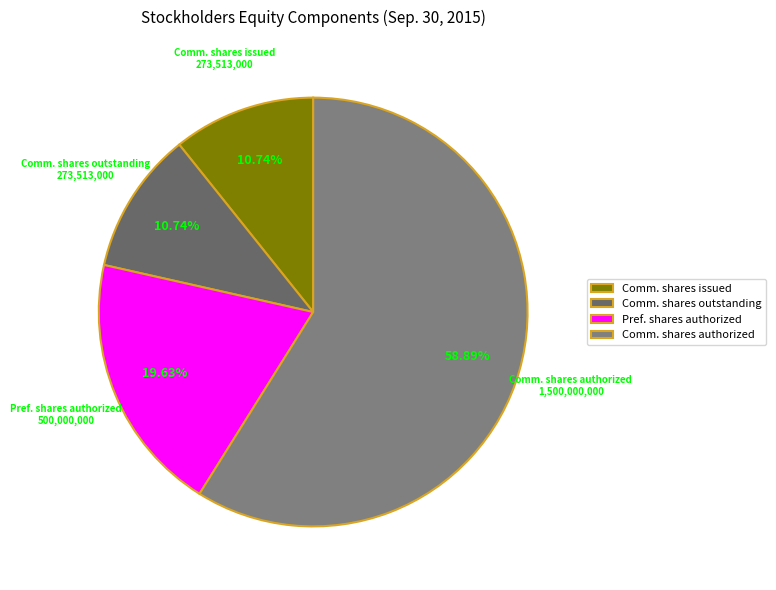

Approximately how many times larger is the value at Comm. shares outstanding compared to Pref. shares authorized?

0.5